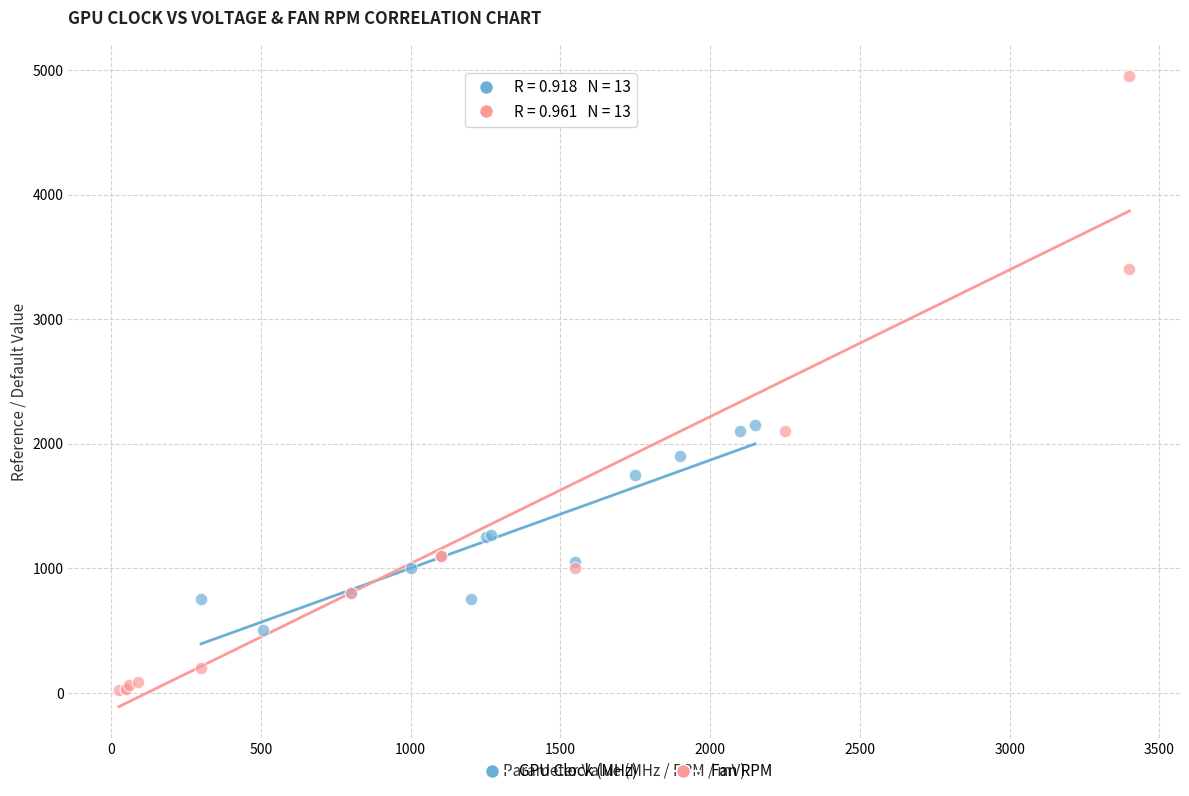

Which series has the widest spread of Y values?

Fan RPM